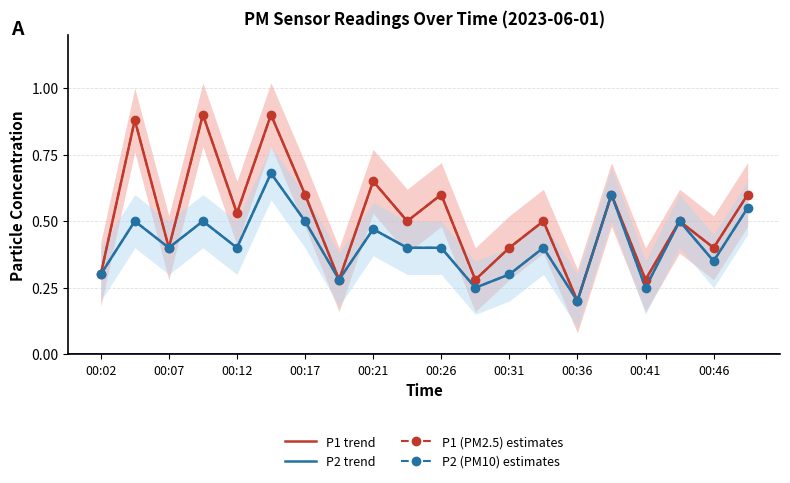

Is this an area chart (filled region under the line)?

No